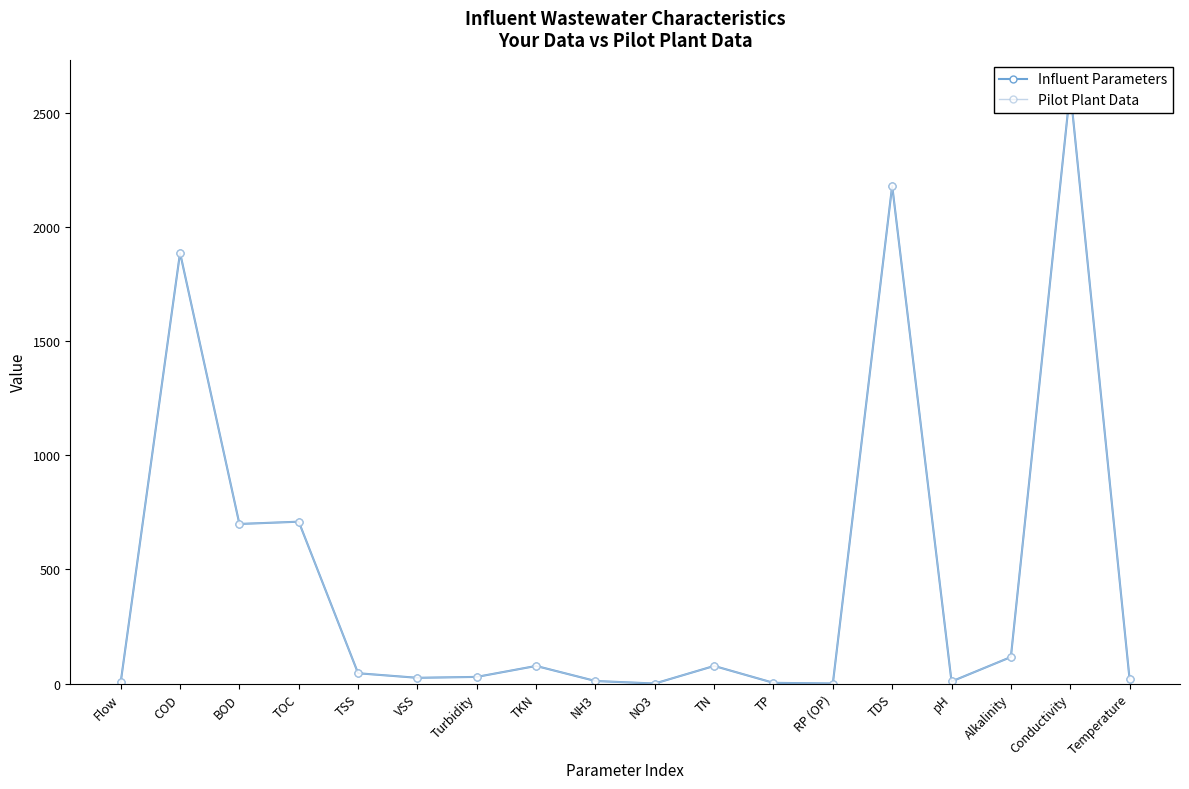

The value of Influent Parameters at BOD is 1152.3. True or false?

False